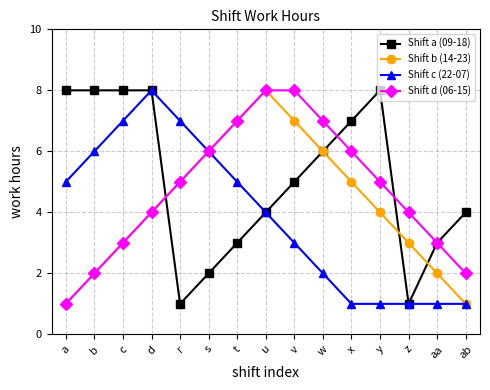

What is the difference between the second highest and minimum values in the Shift d (06-15) series?

7